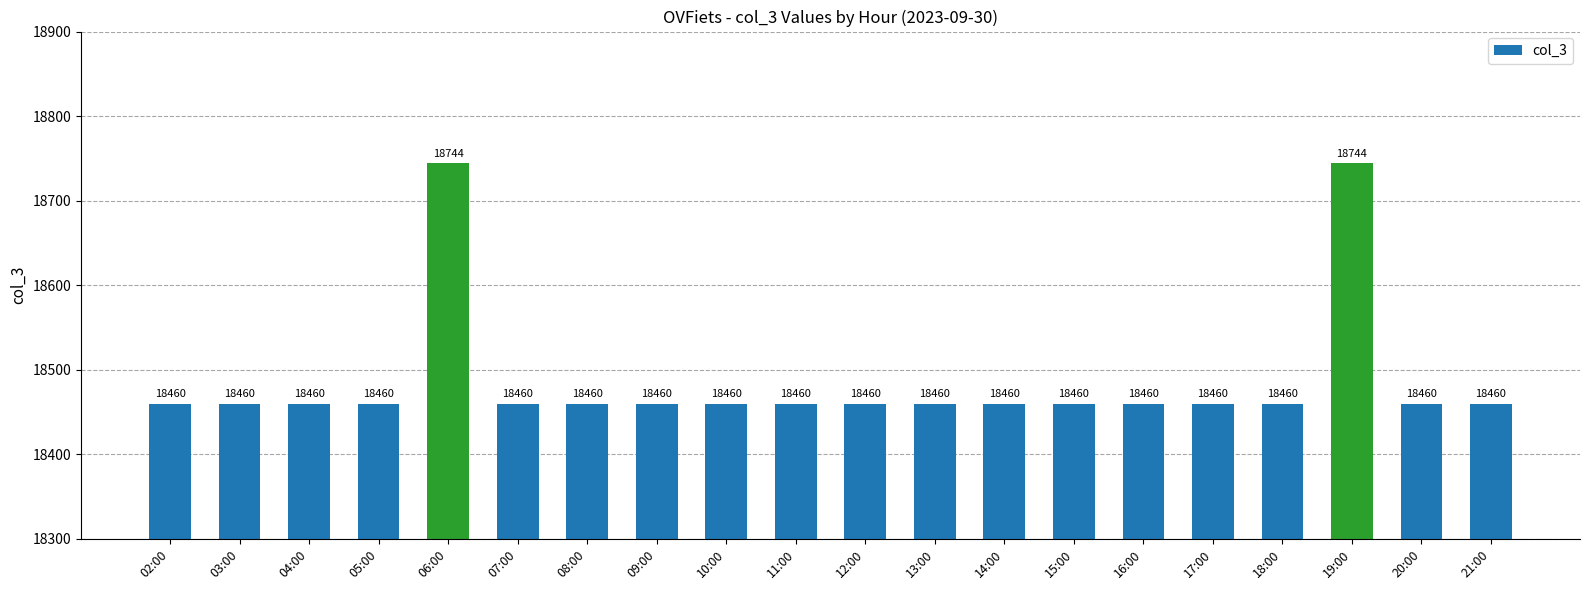

Reading left to right, list all the values displayed in this chart.

18460	18460	18460	18460	18744	18460	18460	18460	18460	18460	18460	18460	18460	18460	18460	18460	18460	18744	18460	18460